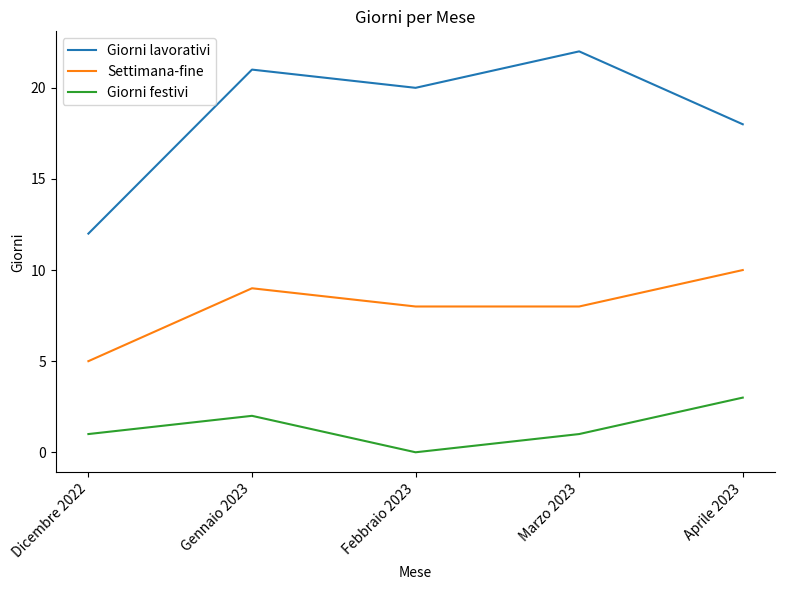

Between Marzo 2023 and Aprile 2023, which series saw the biggest shift?

Giorni lavorativi